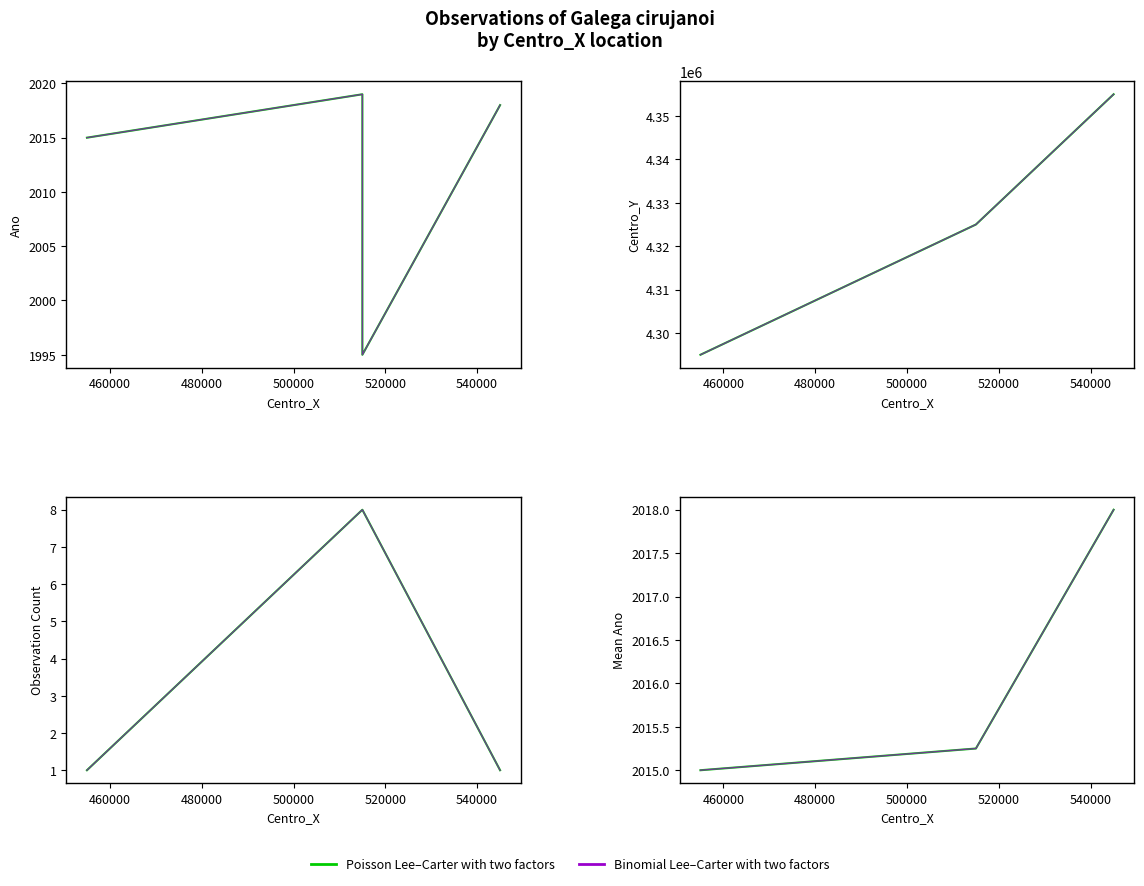

At which label does Ano first exceed 2018?

515000